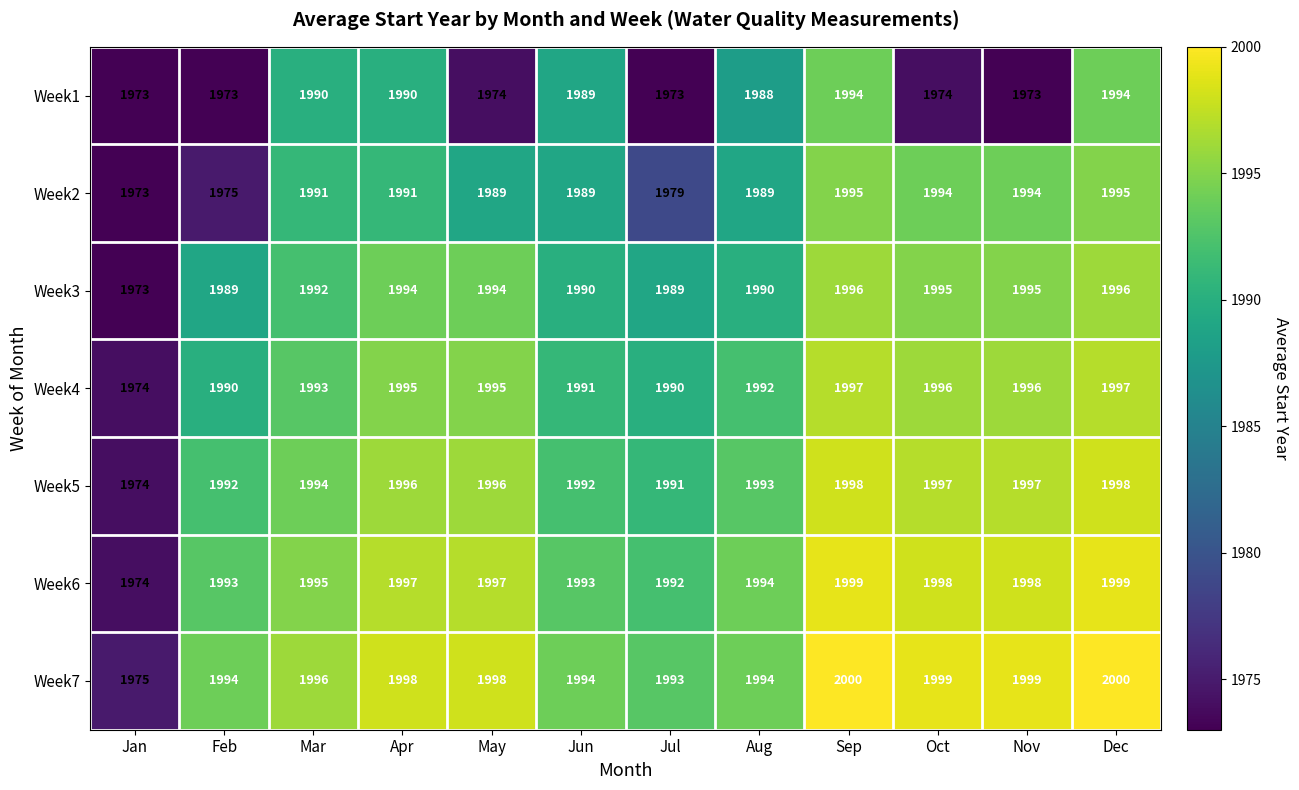

List the series in order of their peak value, lowest first.

Week1, Week2, Week3, Week4, Week5, Week6, Week7